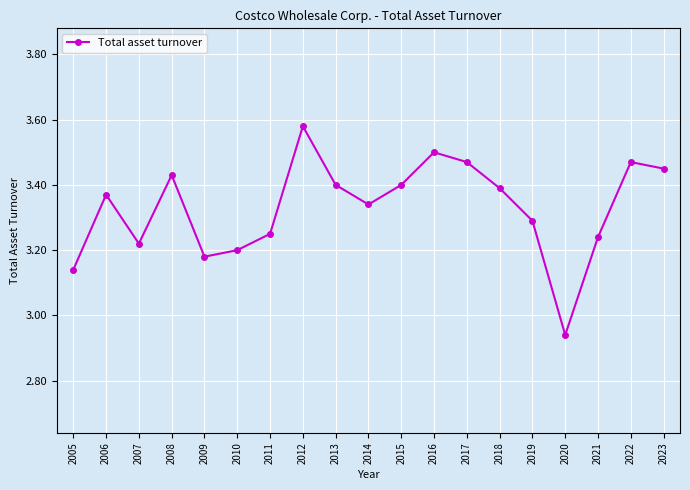

The chart shows a value of 3.4 at 2013. True or false?

True